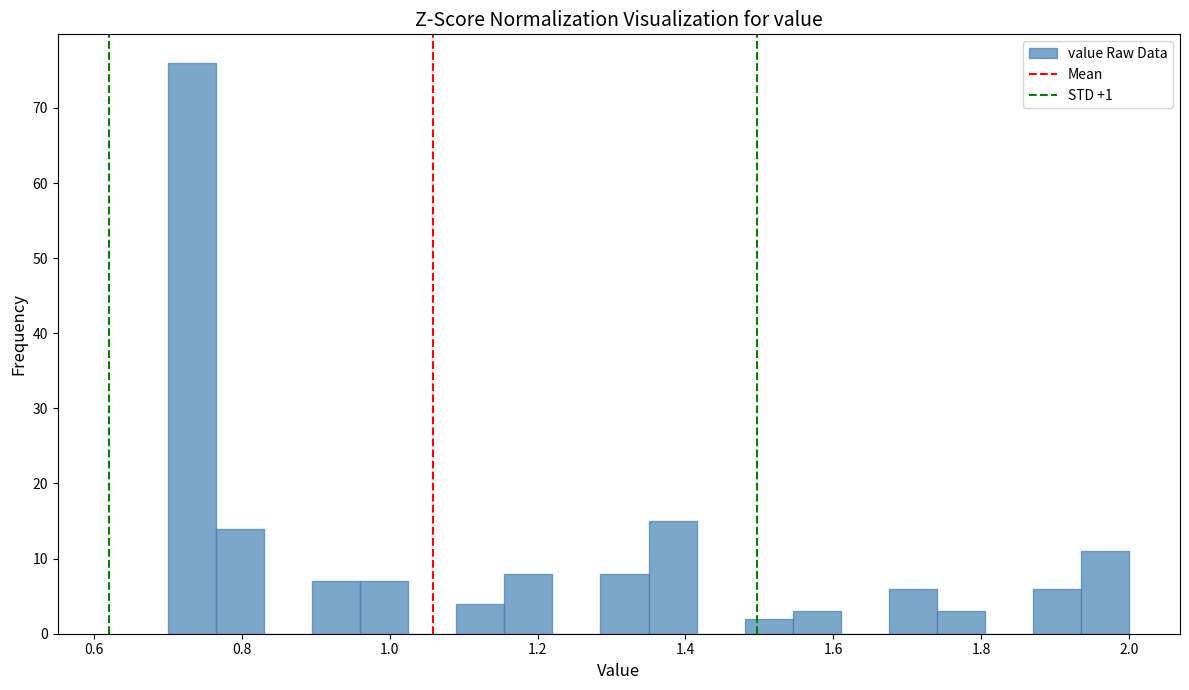

Around what value on the x-axis is the tallest bar? Give the approximate position of its centre, as read against the axis.

0.74